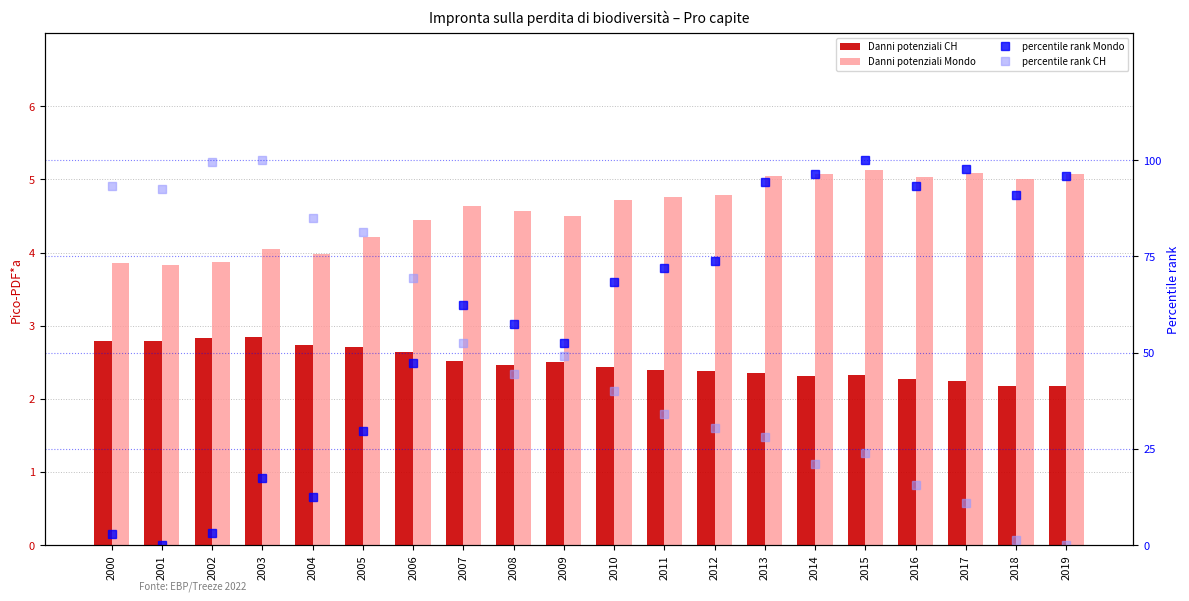

How many values in the percentile rank CH series exceed 44?

10